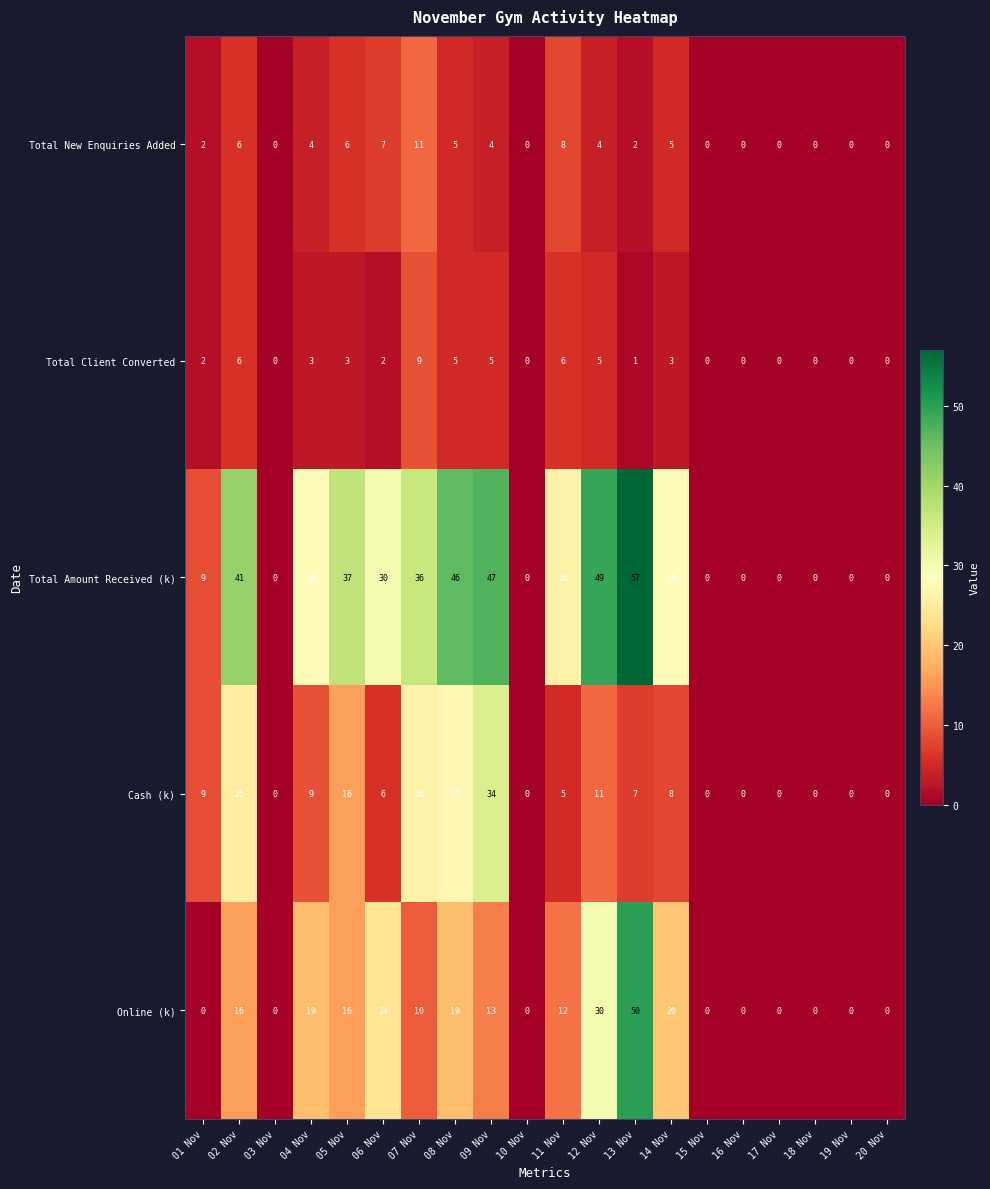

What is the highest value of the Cash (k) series?

34